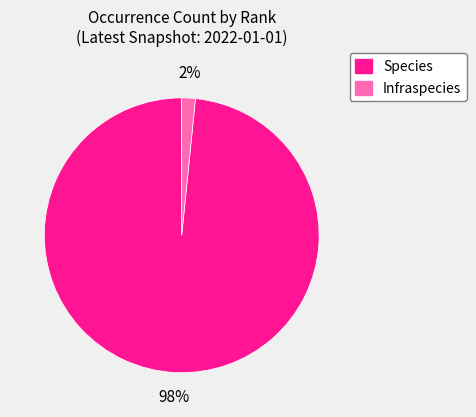

Is it true that Species is 84% of the pie?

False